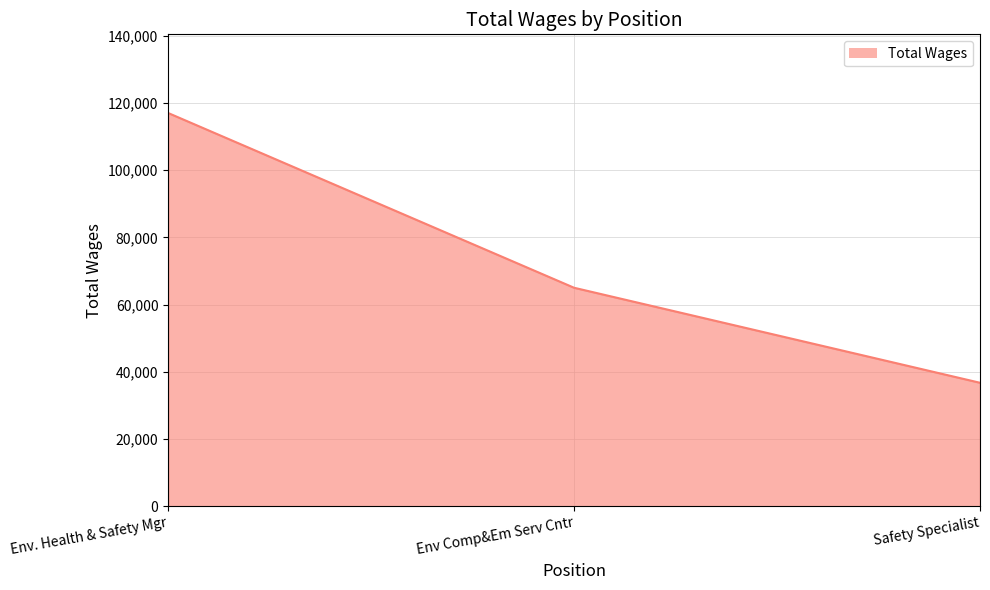

Reading left to right, extract all data points from this chart.

Env. Health & Safety Mgr=116981	Env Comp&Em Serv Cntr=65011	Safety Specialist=36753